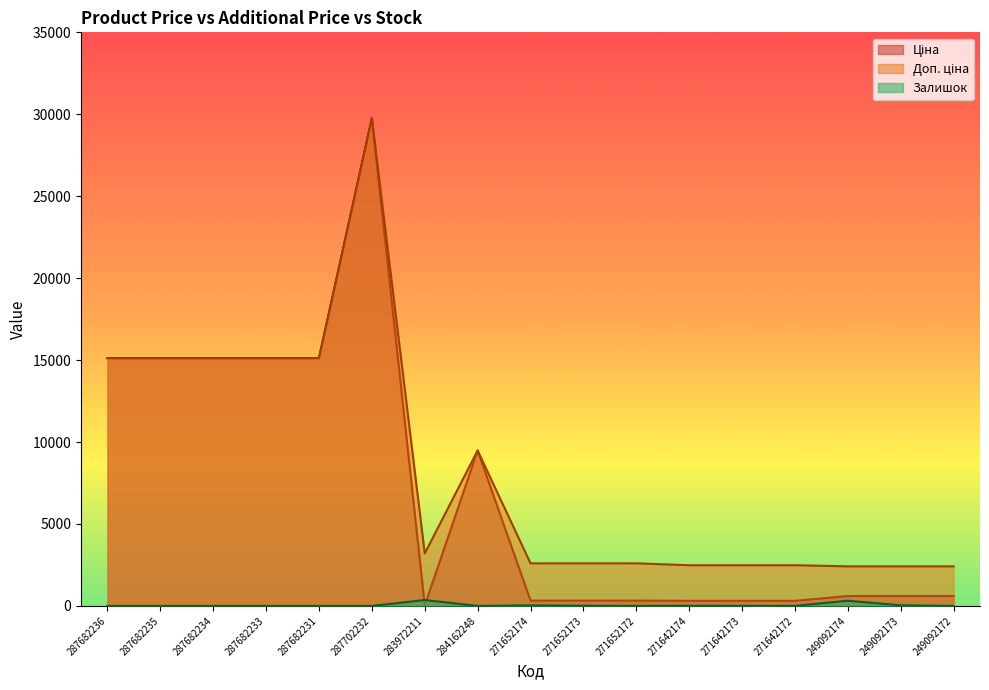

Which has a higher value, 271642173 or 287682236?

287682236